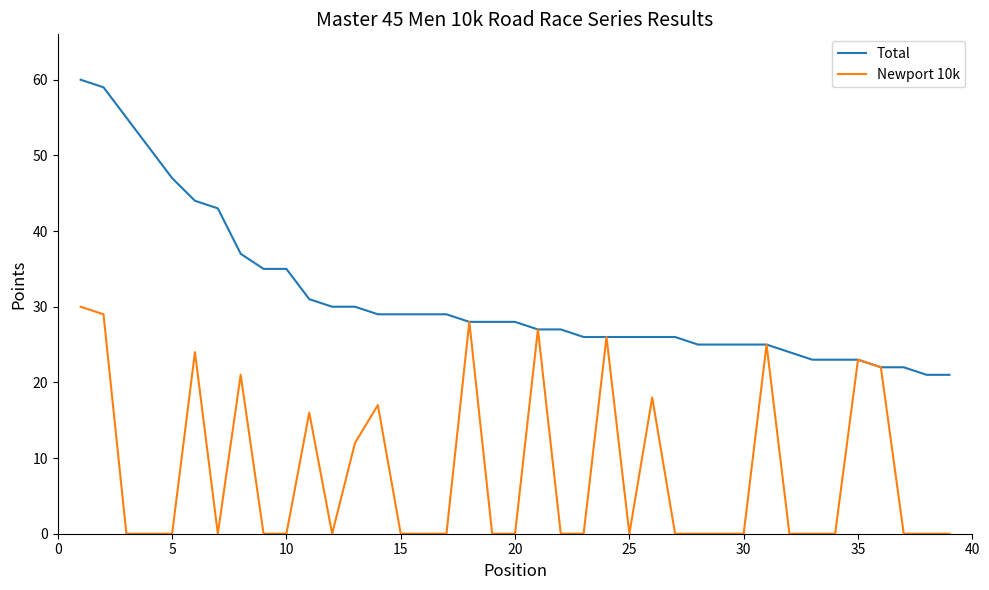

Reading left to right, what are all the values shown in this chart?

Total: 60	59	55	51	47	44	43	37	35	35	31	30	30	29	29	29	29	28	28	28	27	27	26	26	26	26	26	25	25	25	25	24	23	23	23	22	22	21	21
Newport 10k: 30	29	0	0	0	24	0	21	0	0	16	0	12	17	0	0	0	28	0	0	27	0	0	26	0	18	0	0	0	0	25	0	0	0	23	22	0	0	0